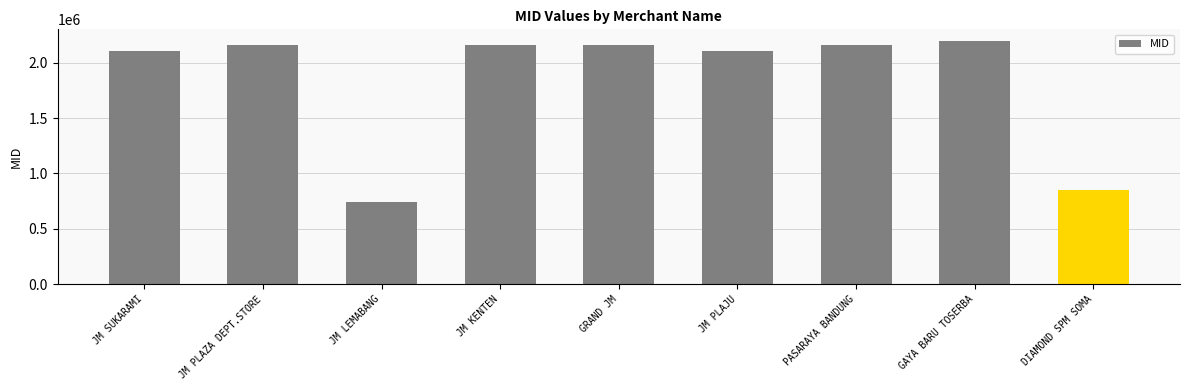

What is the change in value from JM PLAZA DEPT.STORE to JM PLAJU?

-58817